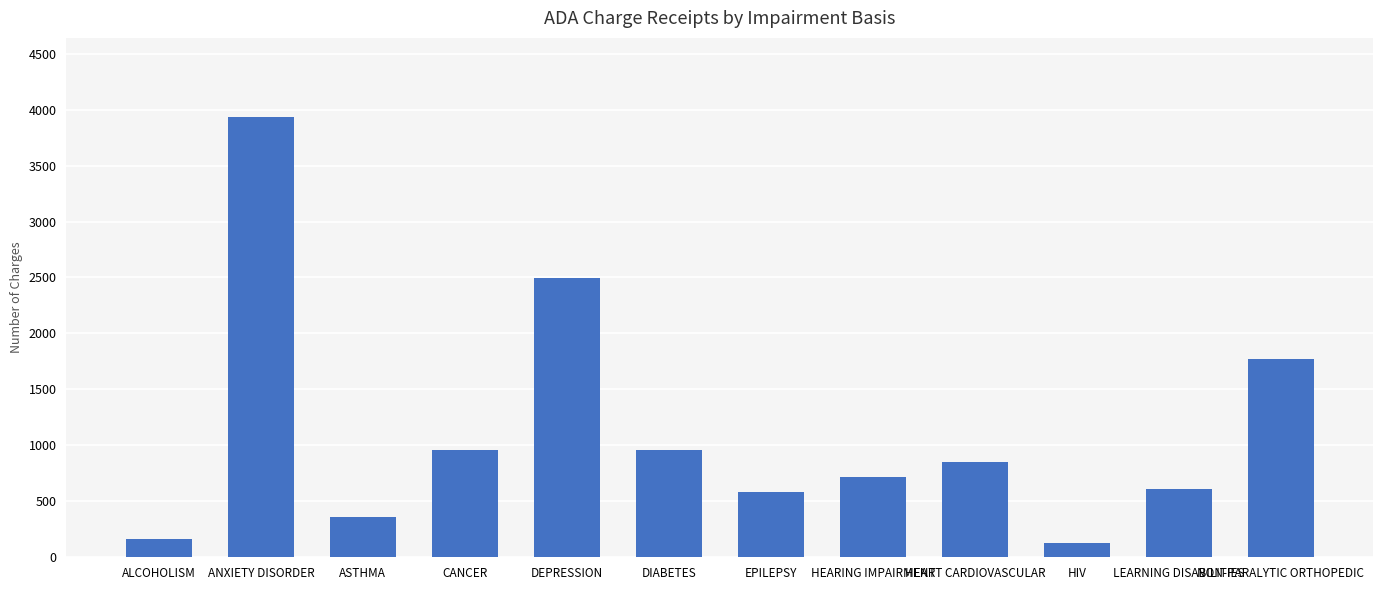

What is the difference between the maximum and minimum values?

3809